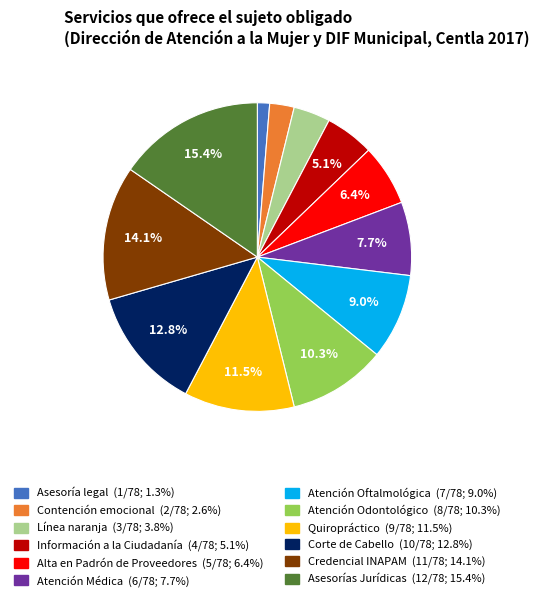

Is the sum of Alta en Padrón de Proveedores and Atención Médica greater than half?

No